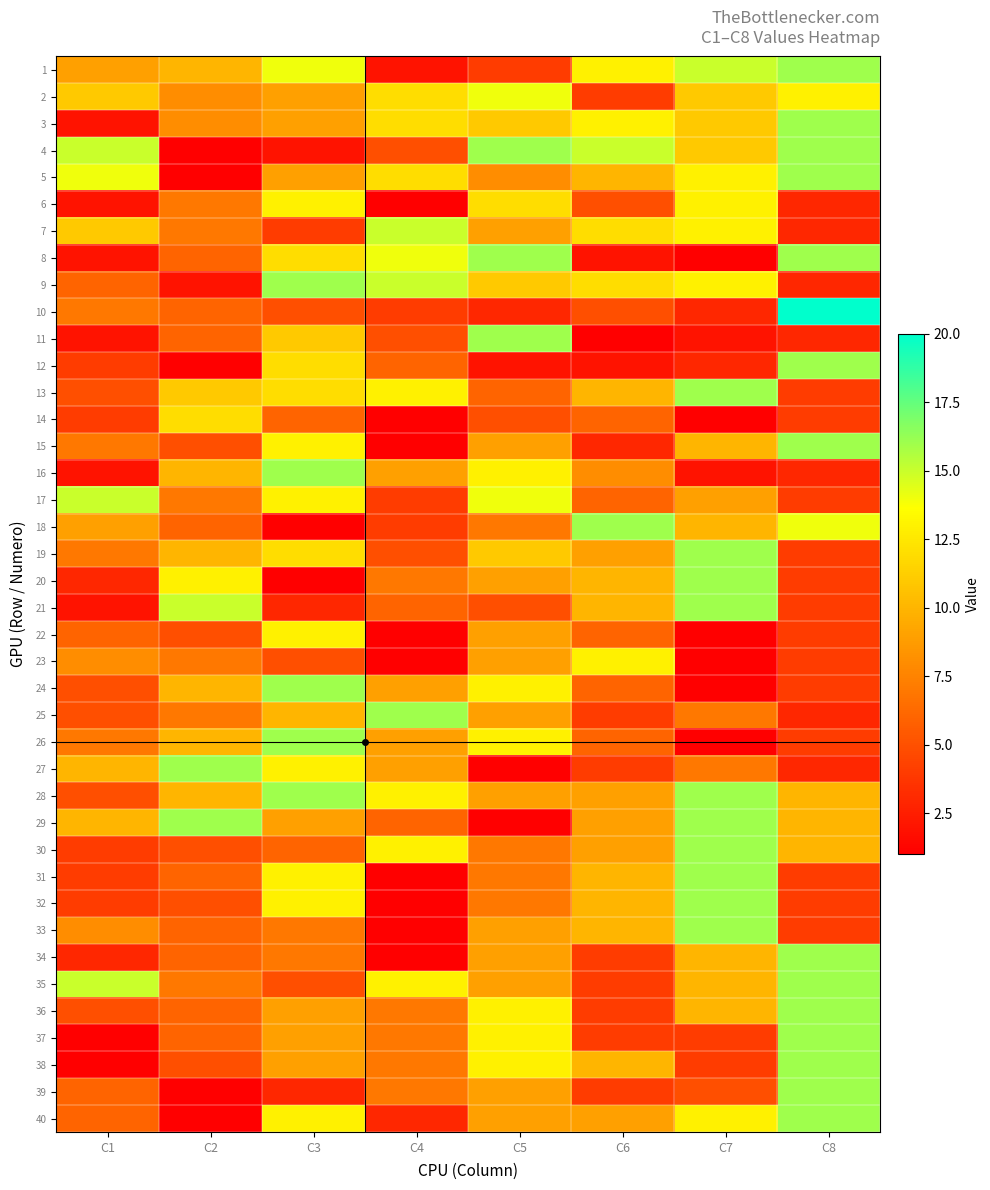

What is the difference between the highest and lowest values at C3?

15